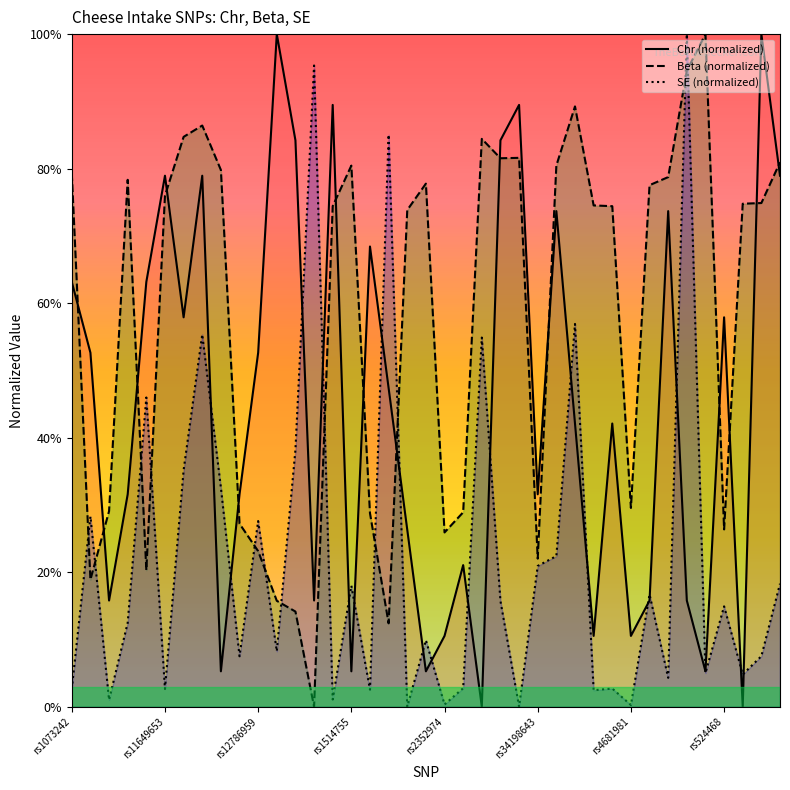

What is the difference between the maximum and second lowest values in the Beta (normalized) series?

87.6